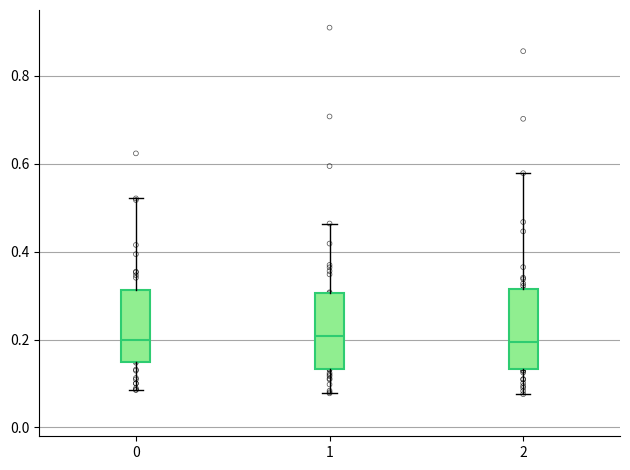

Where is the upper edge of the box at x = 2 on the y-axis? The values are not printed on the chart, so give them approximately, as read against the axis.

0.32